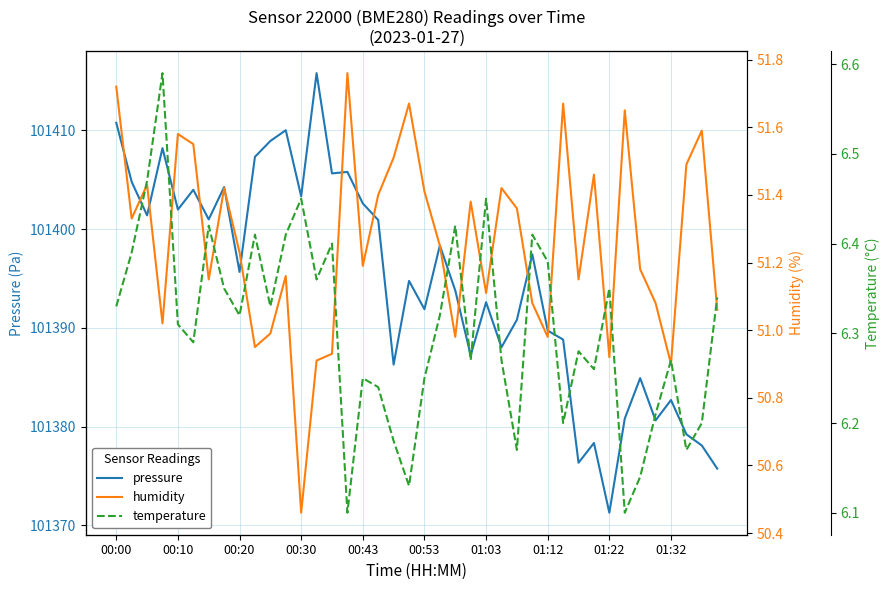

True or false: temperature and humidity cross at least once.

False